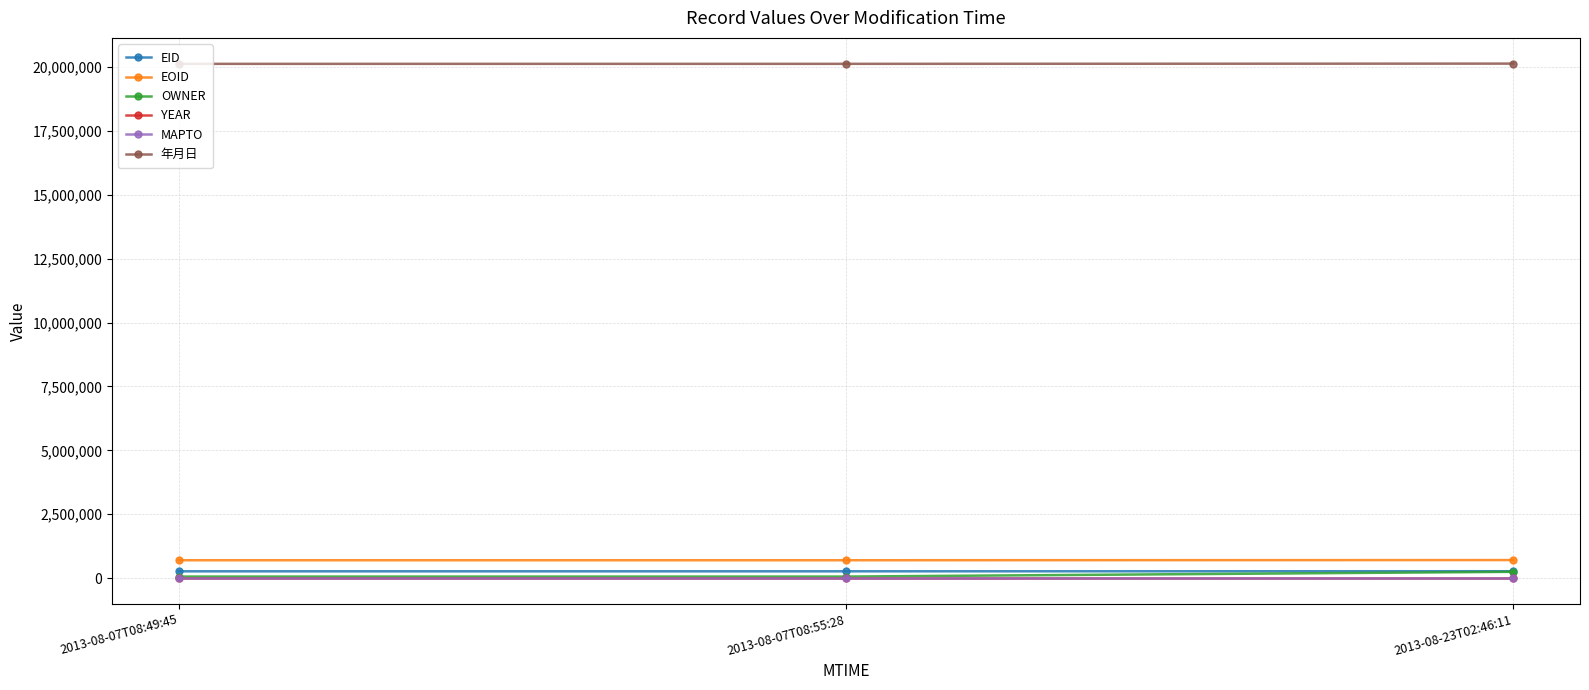

What is the greatest value displayed?

20130100